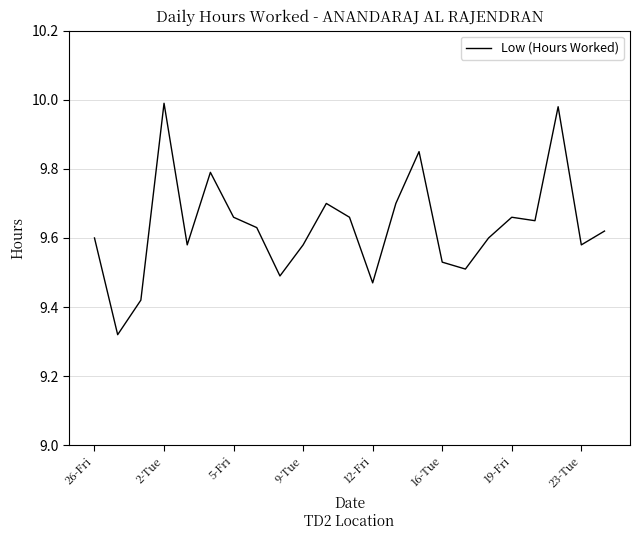

What is the difference between the maximum and minimum values?

0.7